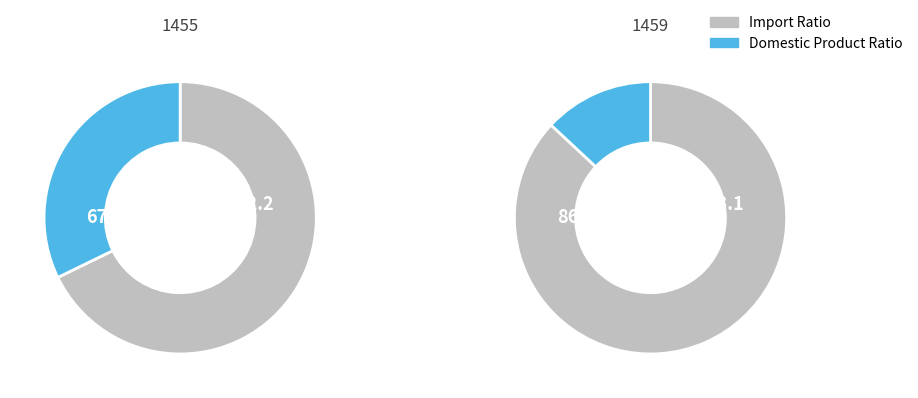

Count the number of slices in the pie.

2